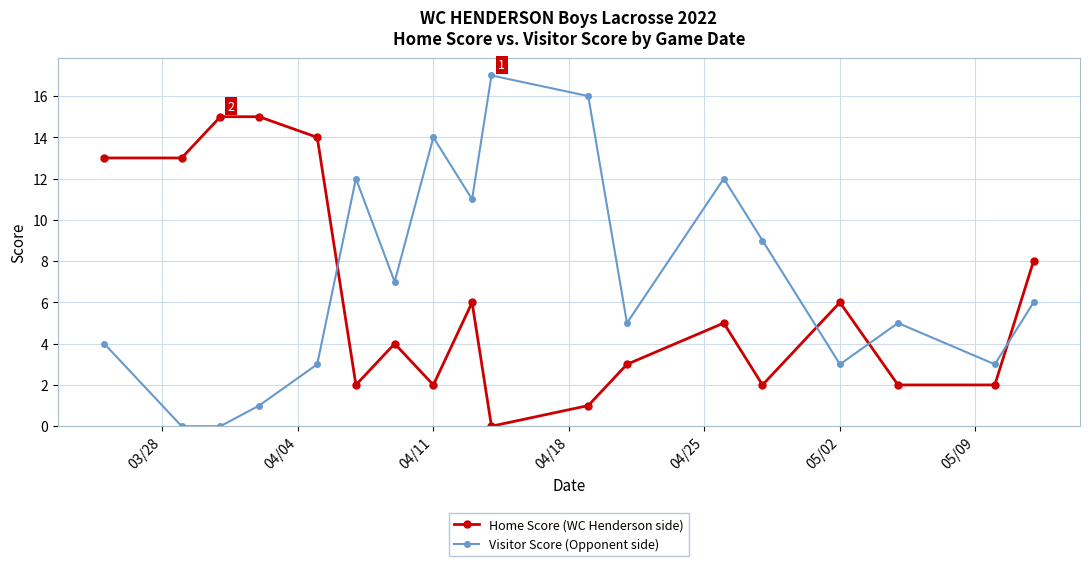

What is the value of the Visitor Score (Opponent side) point at the 4th from the left?

1